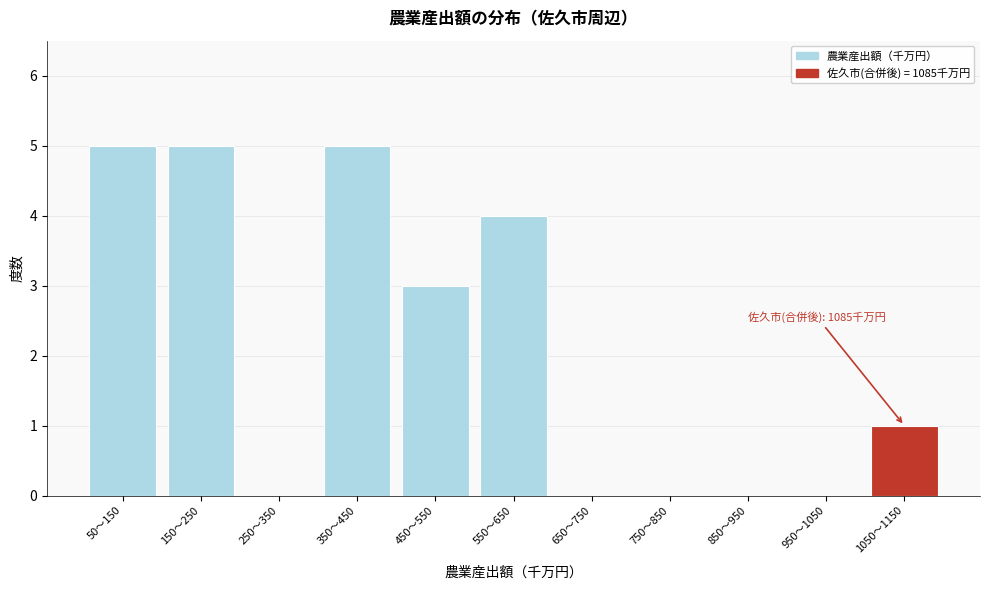

Reading left to right, what are all the values shown in this chart?

50〜150=5	150〜250=5	250〜350=0	350〜450=5	450〜550=3	550〜650=4	650〜750=0	750〜850=0	850〜950=0	950〜1050=0	1050〜1150=1